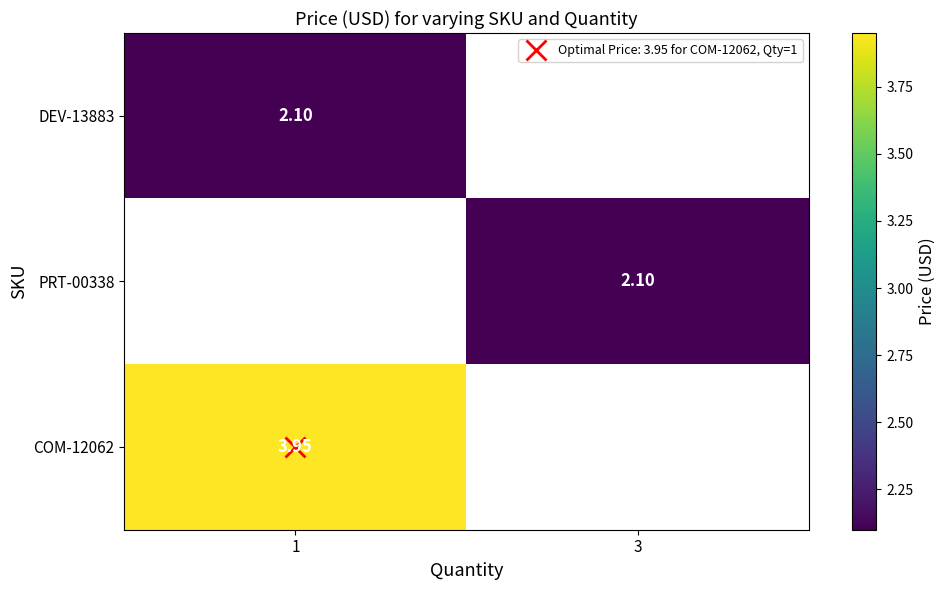

At which label is DEV-13883 closest to 2?

1